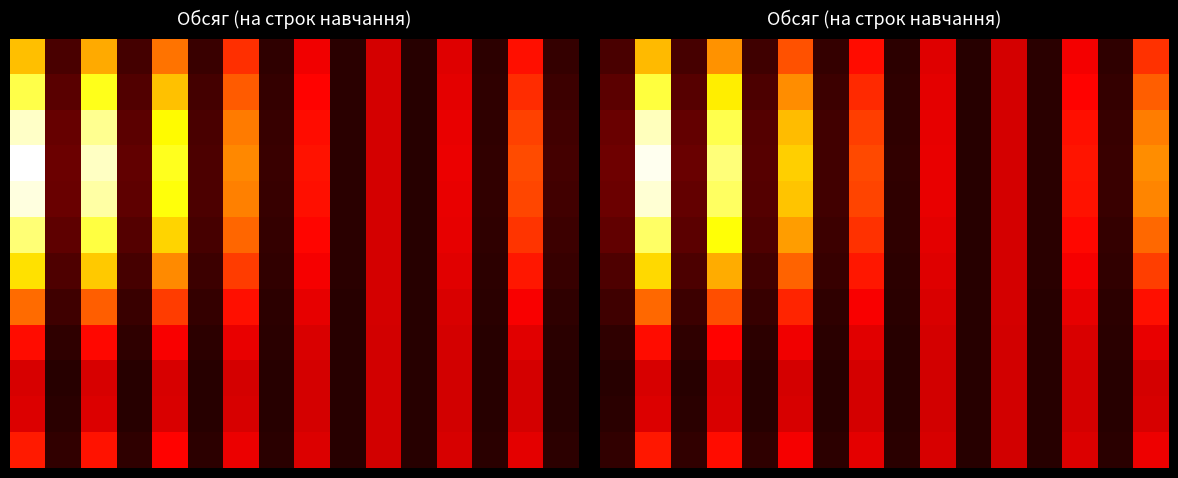

How many categories are shown in the chart?

16